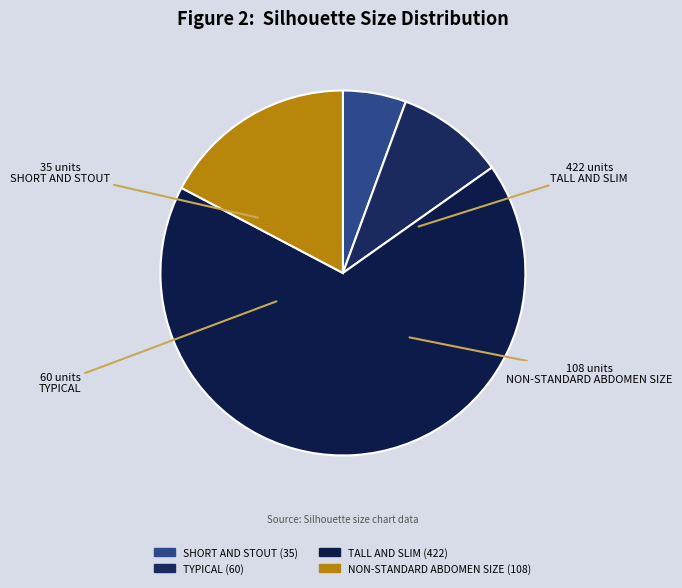

How many segments does this pie chart have?

4